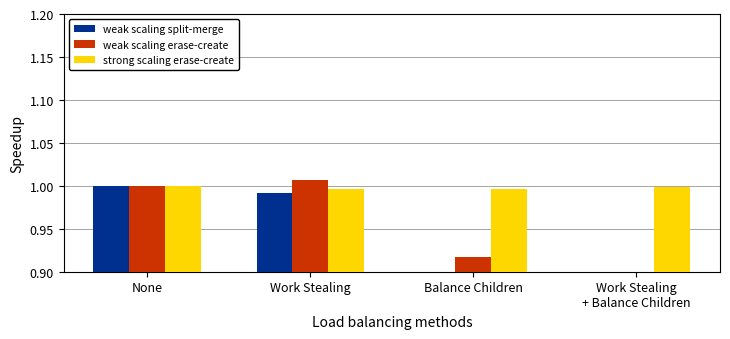

How many distinct data groups are displayed?

3